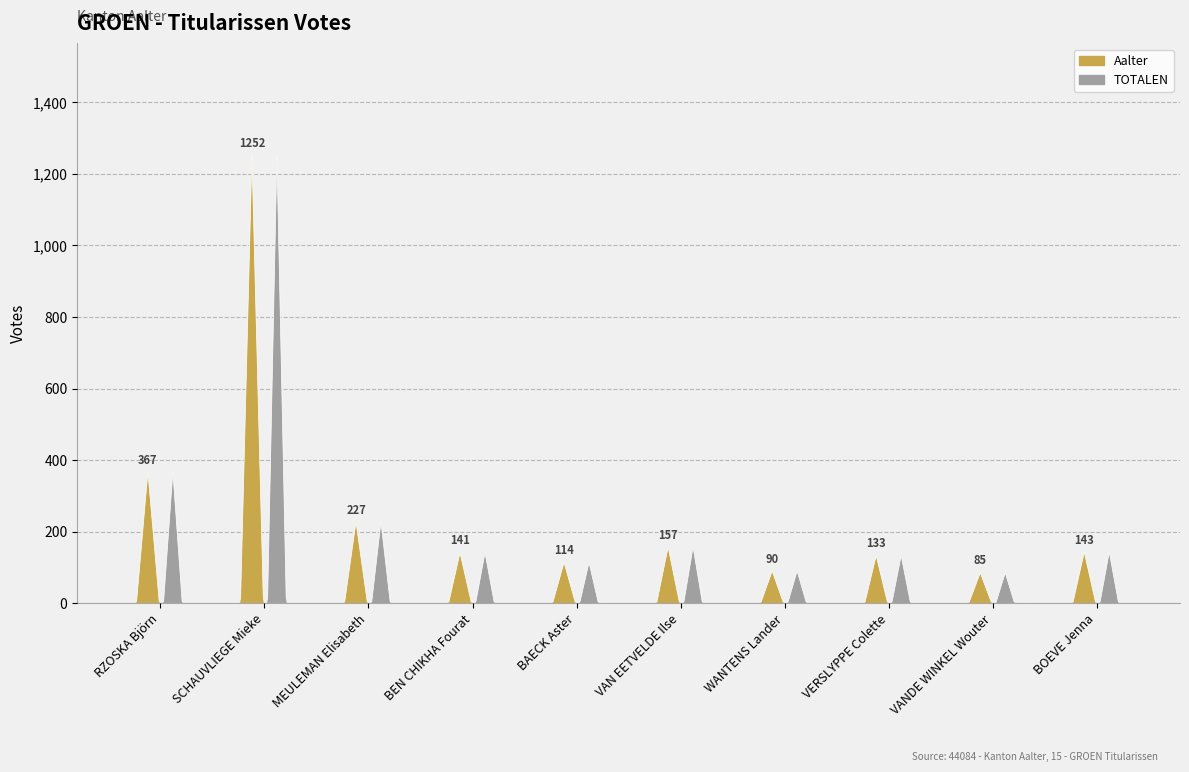

Where is Aalter nearest to the value 668?

RZOSKA Björn